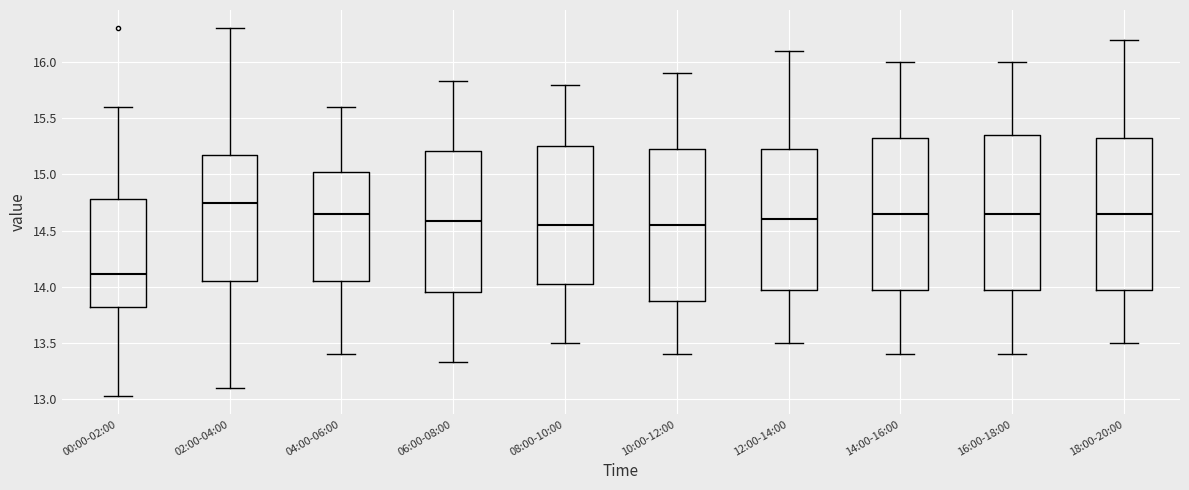

Reading left to right, read every box against the y-axis: the position of its median line, the range the box covers, and the ends of its whiskers. The values are not printed on the chart, so give them approximately, as read against the axis.

00:00-02:00: median 14.10, box 13.80 to 14.80, whiskers 13.05 to 15.60
02:00-04:00: median 14.75, box 14.05 to 15.15, whiskers 13.10 to 16.30
04:00-06:00: median 14.65, box 14.05 to 15.05, whiskers 13.40 to 15.60
06:00-08:00: median 14.60, box 13.95 to 15.20, whiskers 13.35 to 15.85
08:00-10:00: median 14.55, box 14.05 to 15.25, whiskers 13.50 to 15.80
10:00-12:00: median 14.55, box 13.90 to 15.25, whiskers 13.40 to 15.90
12:00-14:00: median 14.60, box 14.00 to 15.25, whiskers 13.50 to 16.10
14:00-16:00: median 14.65, box 14.00 to 15.35, whiskers 13.40 to 16.00
16:00-18:00: median 14.65, box 14.00 to 15.35, whiskers 13.40 to 16.00
18:00-20:00: median 14.65, box 14.00 to 15.35, whiskers 13.50 to 16.20